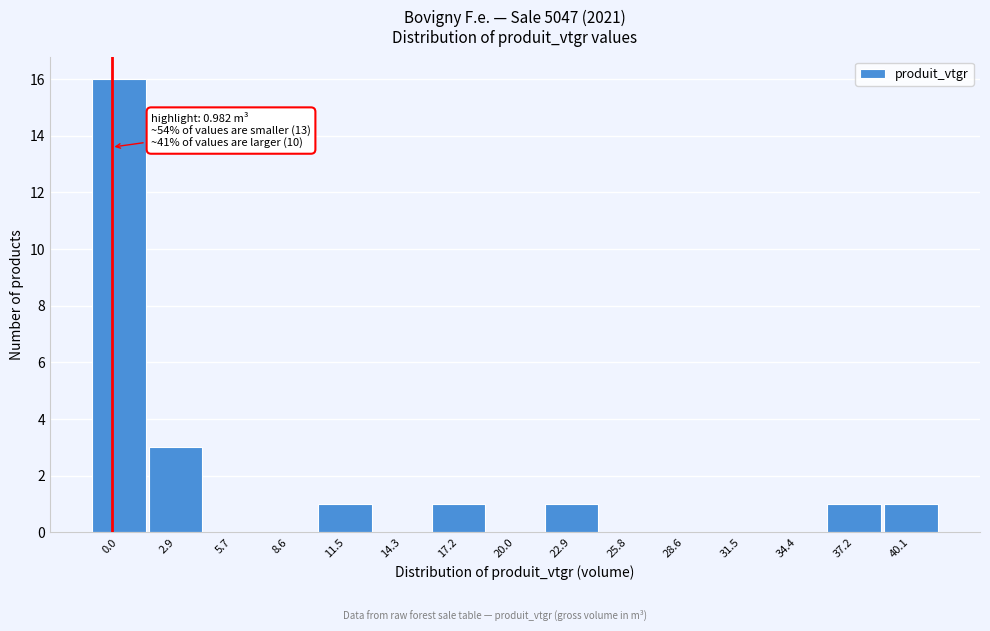

Reading left to right, list all the values displayed in this chart.

0.0=16	2.9=3	5.7=0	8.6=0	11.5=1	14.3=0	17.2=1	20.0=0	22.9=1	25.8=0	28.6=0	31.5=0	34.4=0	37.2=1	40.1=1